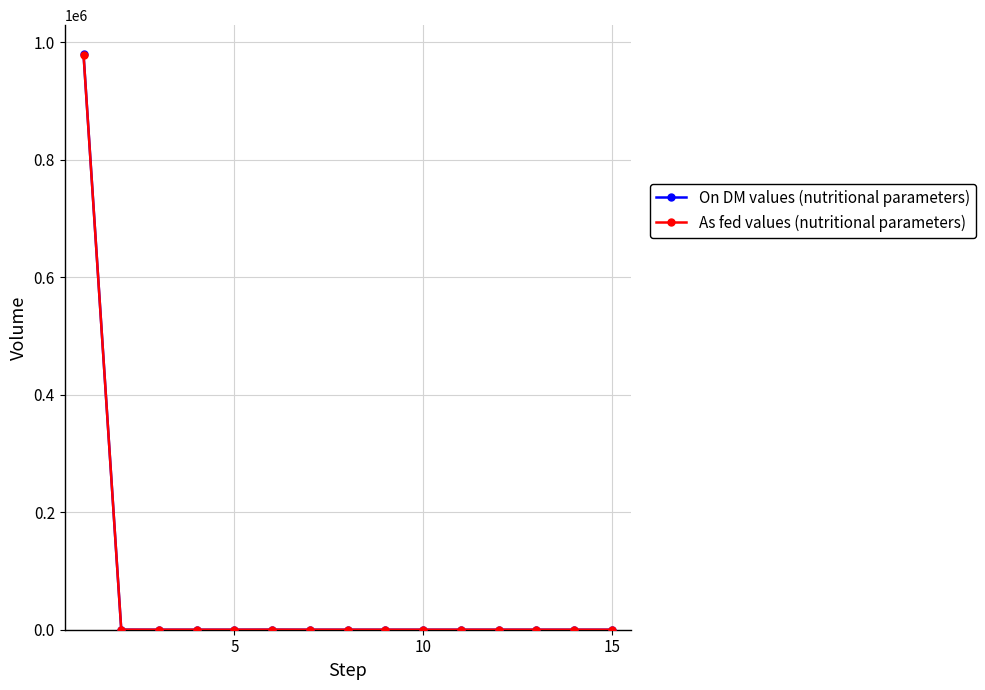

What is the maximum value shown in the chart?

980000.0